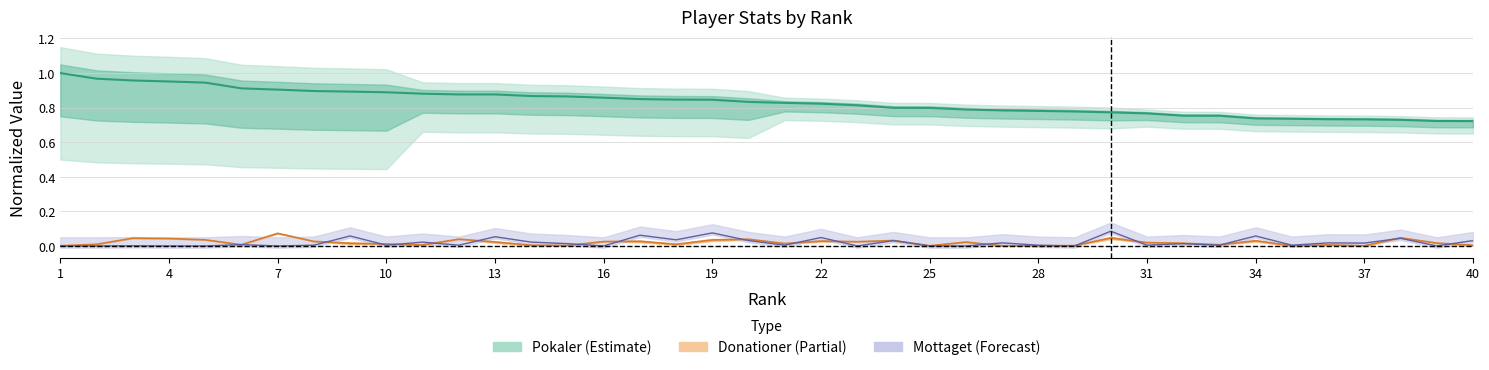

Which series has the widest spread of values?

Pokaler